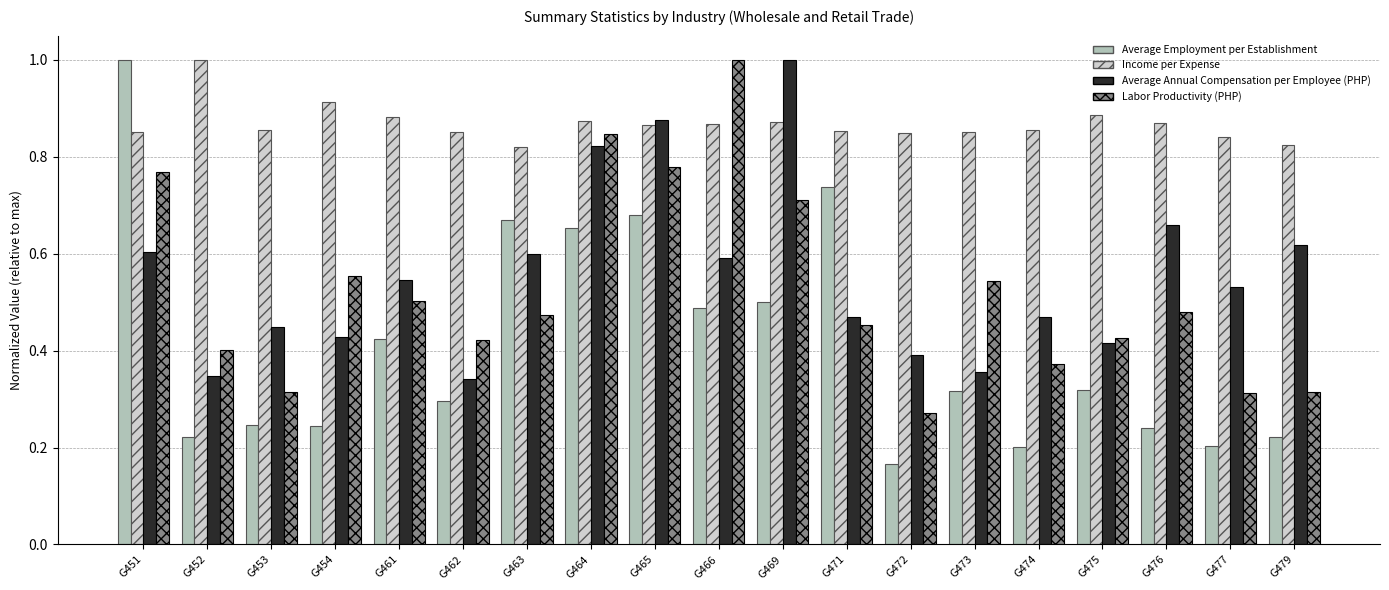

Rank the series at G479 from lowest to highest value.

Average Employment per Establishment, Labor Productivity (PHP), Average Annual Compensation per Employee (PHP), Income per Expense